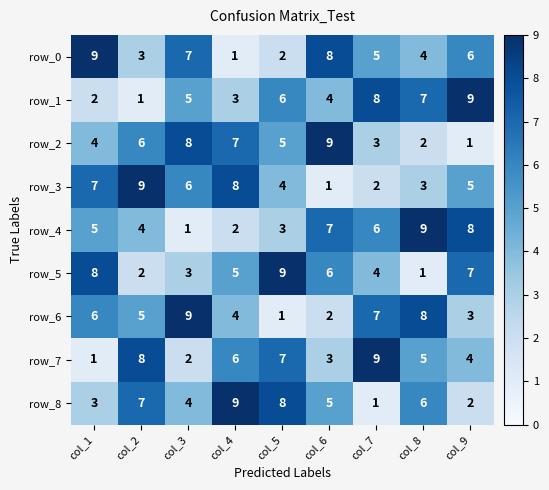

What is the lowest value of the row_3 series?

1